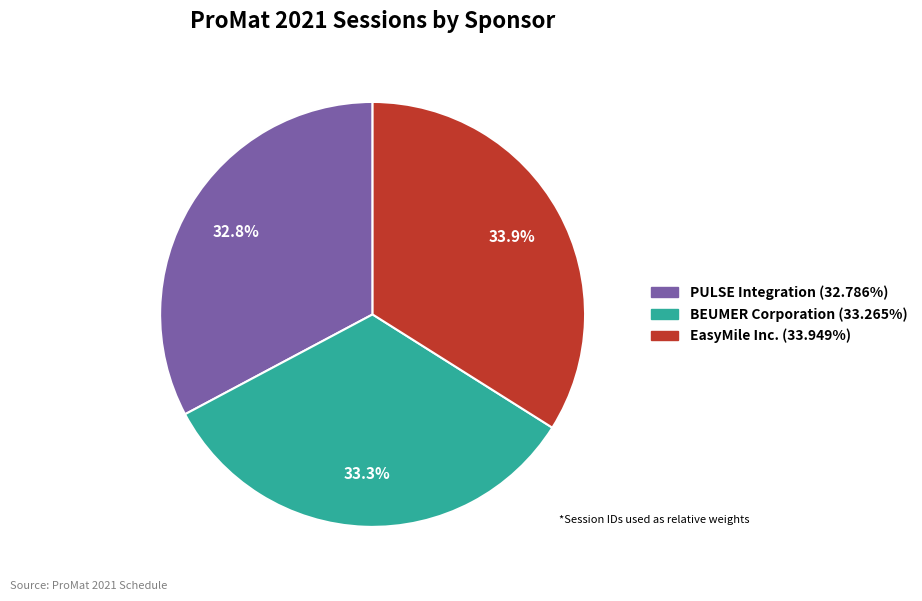

Count the number of slices in the pie.

3